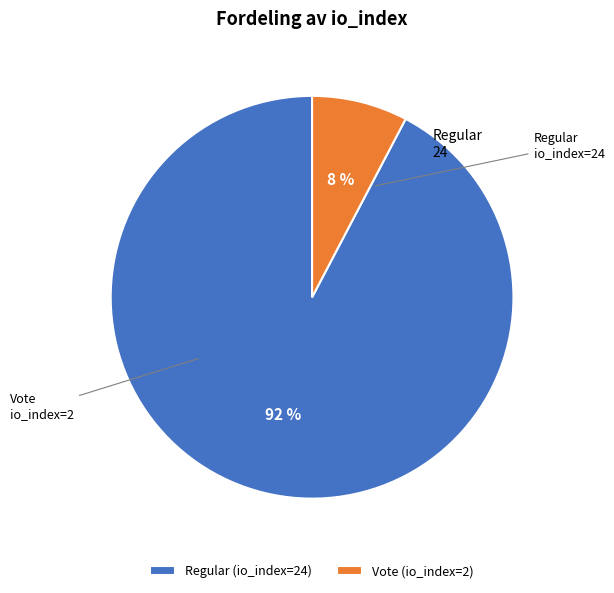

To the nearest percent, what portion does Regular (io_index=24) represent?

92%